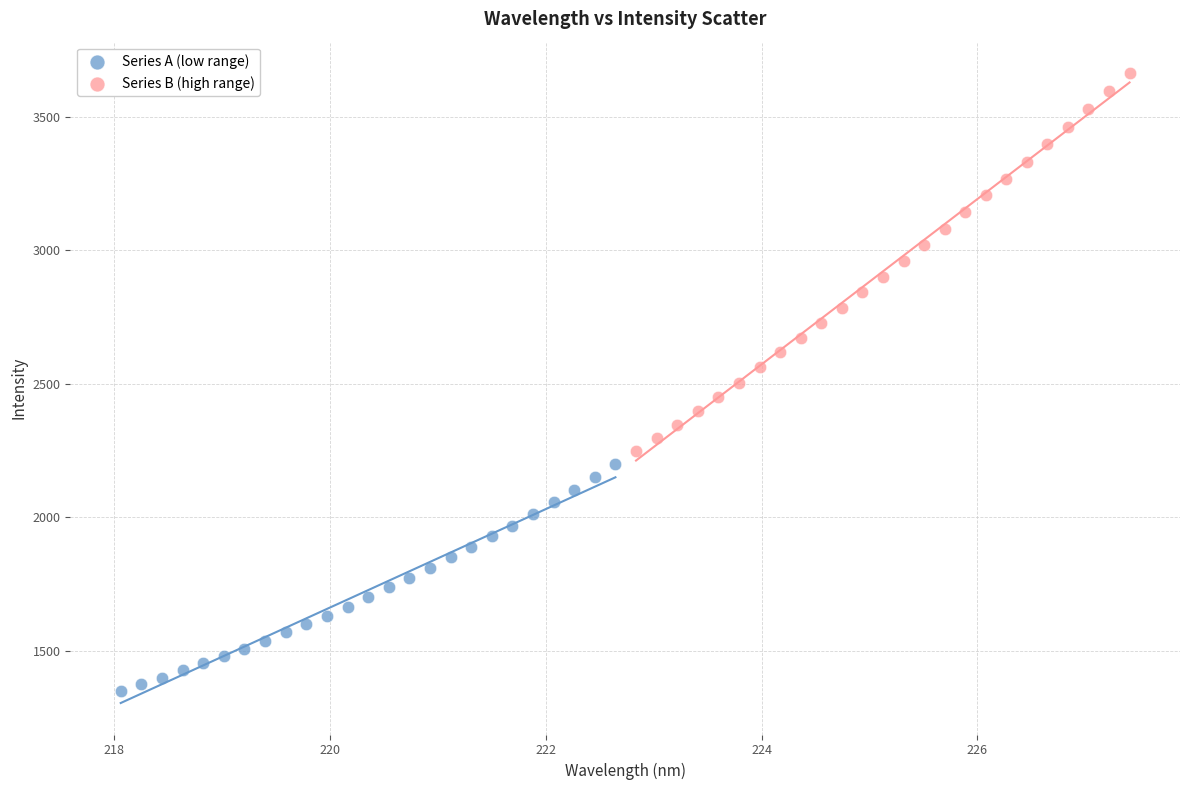

Which series reaches the minimum Y coordinate?

Series A (low range)